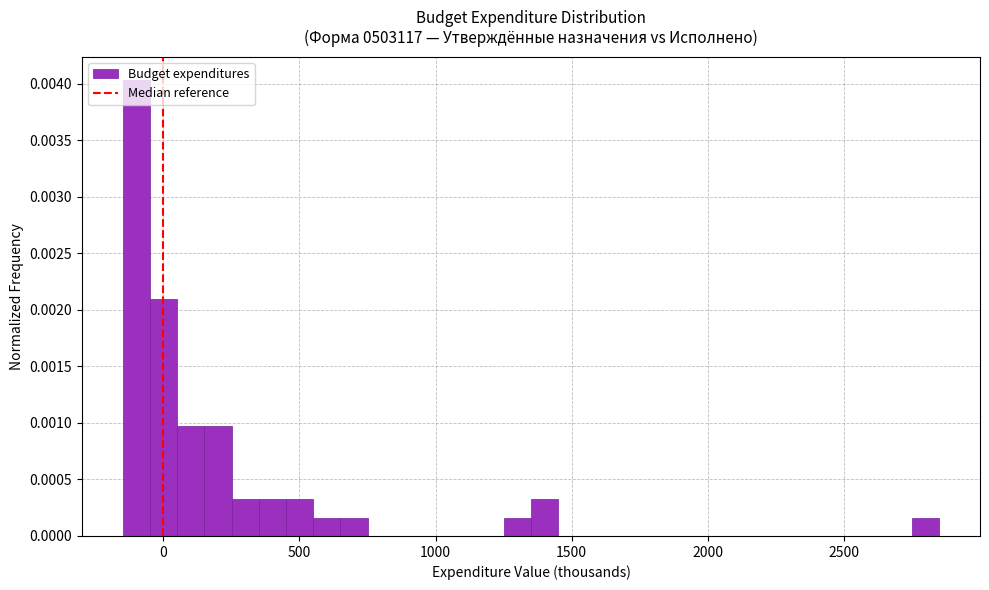

Around what value on the x-axis is the tallest bar? Give the approximate position of its centre, as read against the axis.

-100